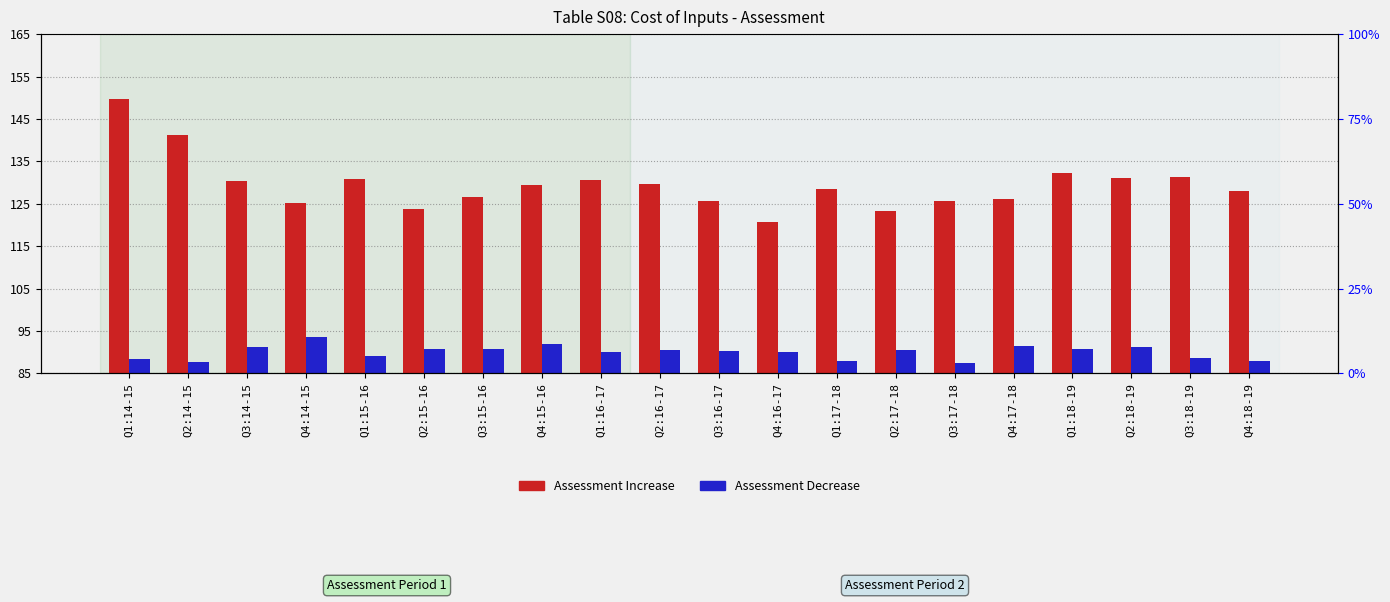

Are the bars horizontal?

No